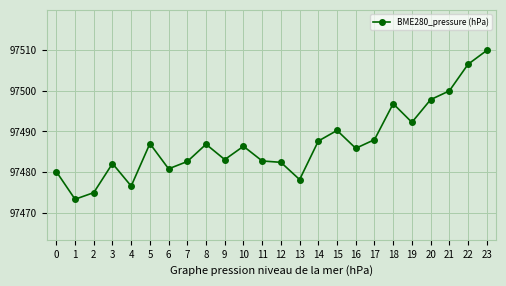

At which category does the data reach its first local peak?

3